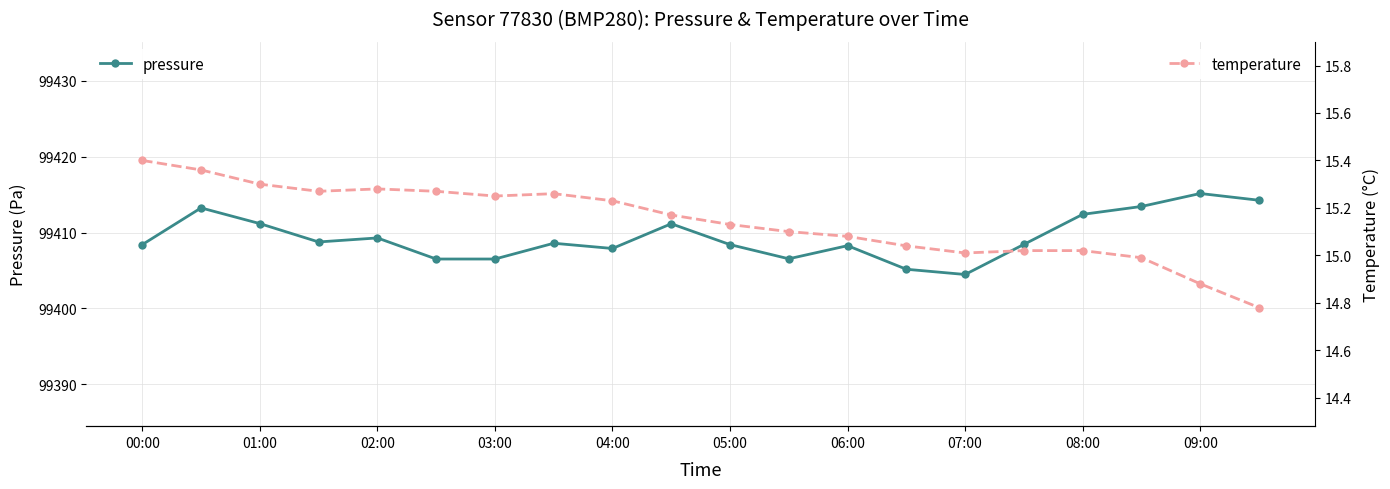

Is it true that pressure equals 34502.4 at 08:00?

False